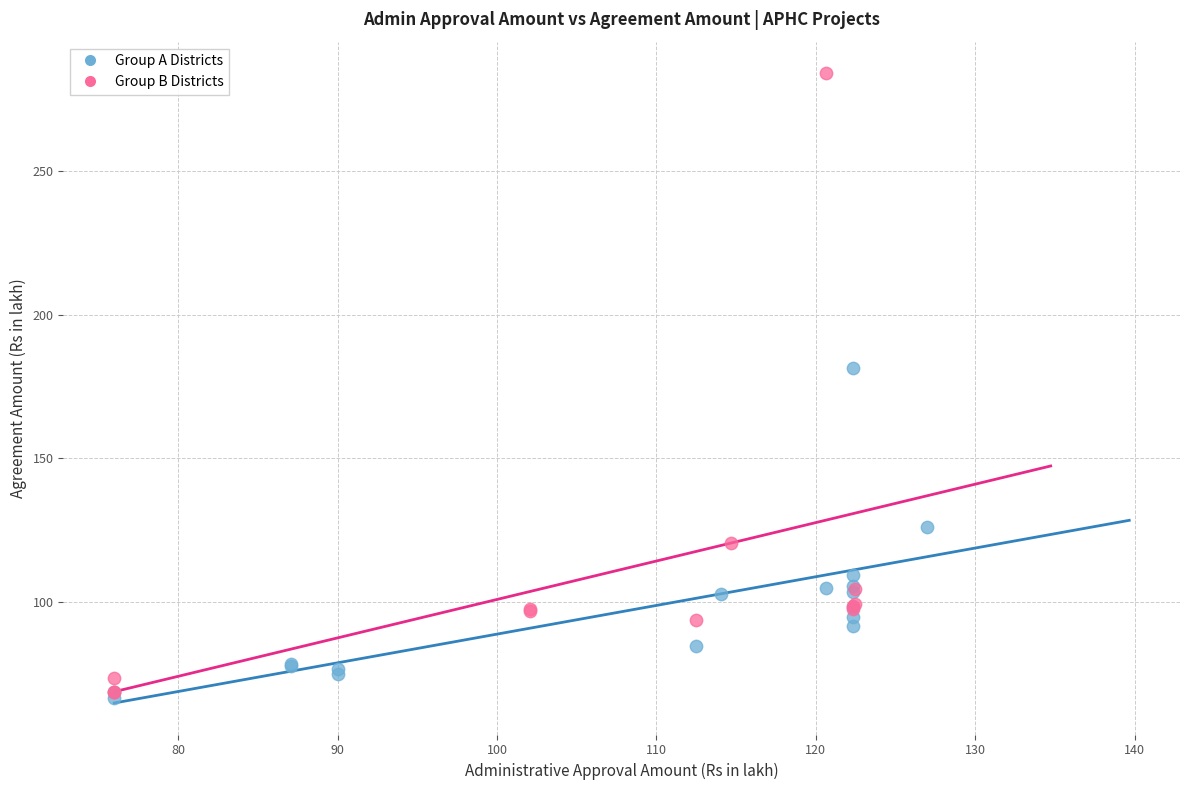

Which series contains the highest Y value?

Group B Districts